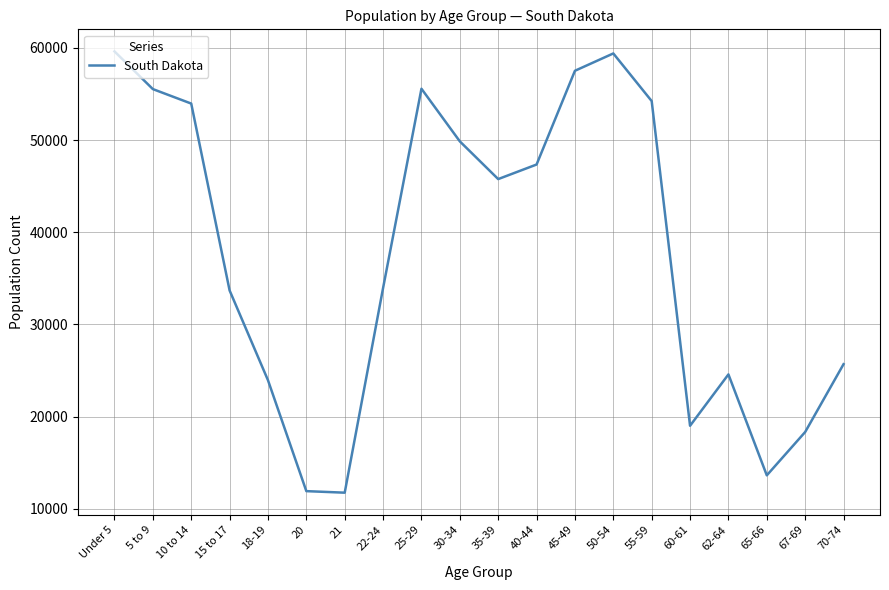

The chart shows a value of 25683 at 70-74. True or false?

True